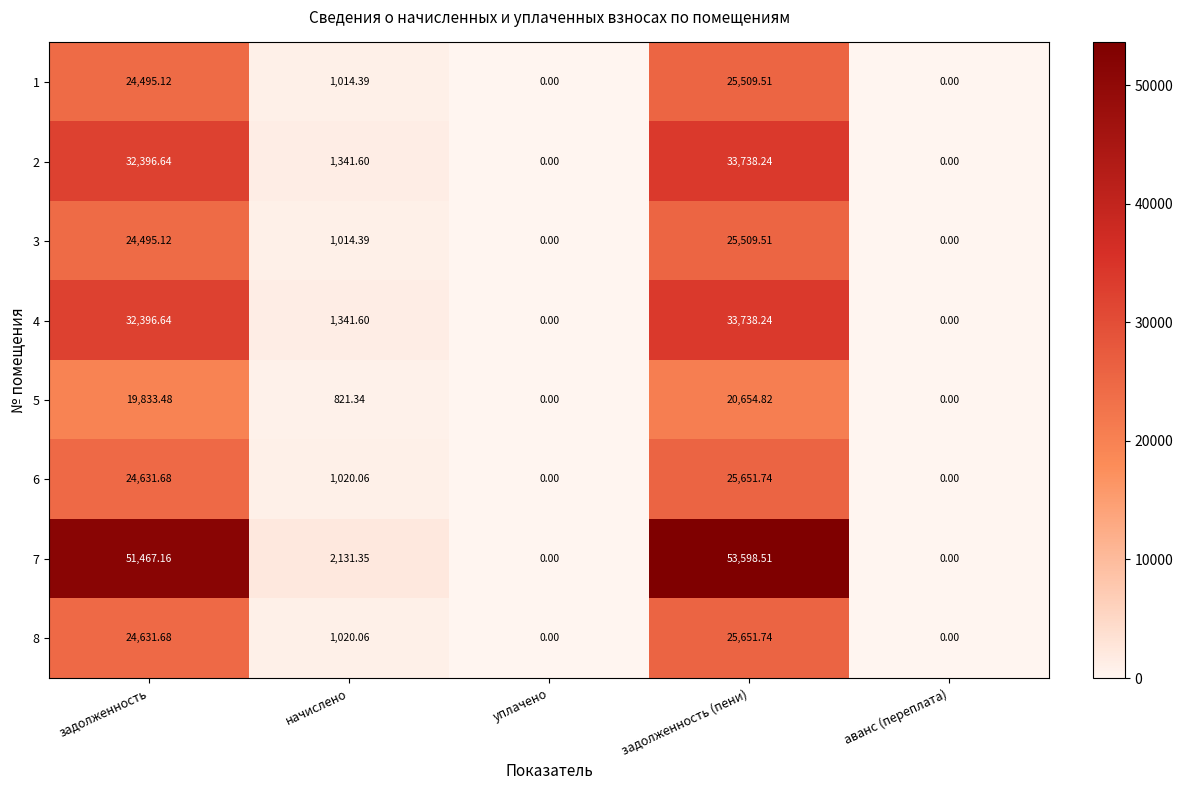

At which category is the sum across all series the highest?

задолженность (пени)